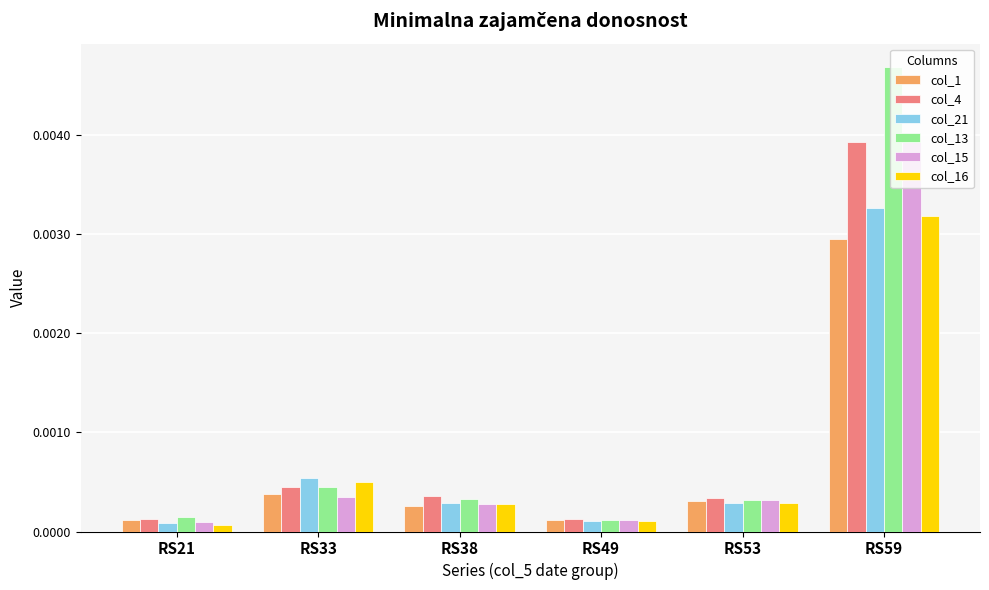

Which category has the highest value in the col_15 series?

RS59